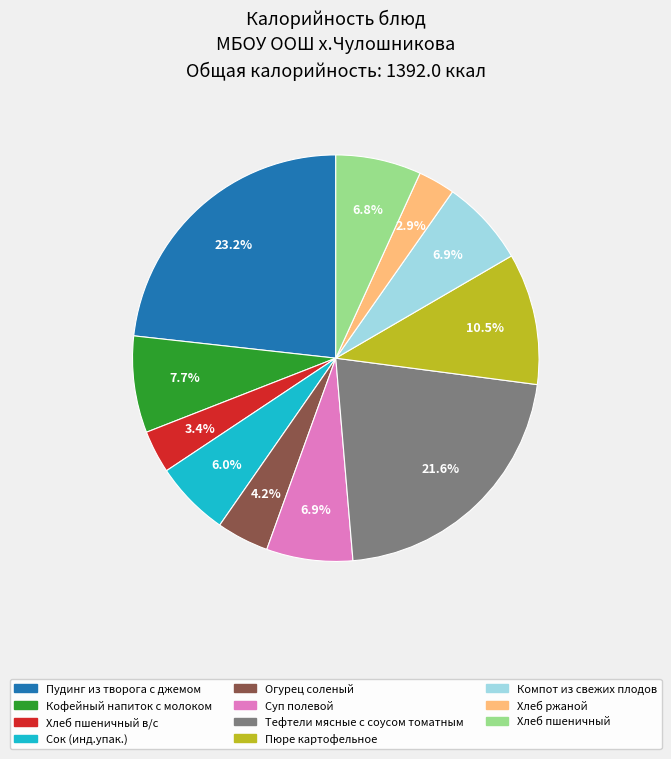

Is there any slice that represents more than half of the pie?

No